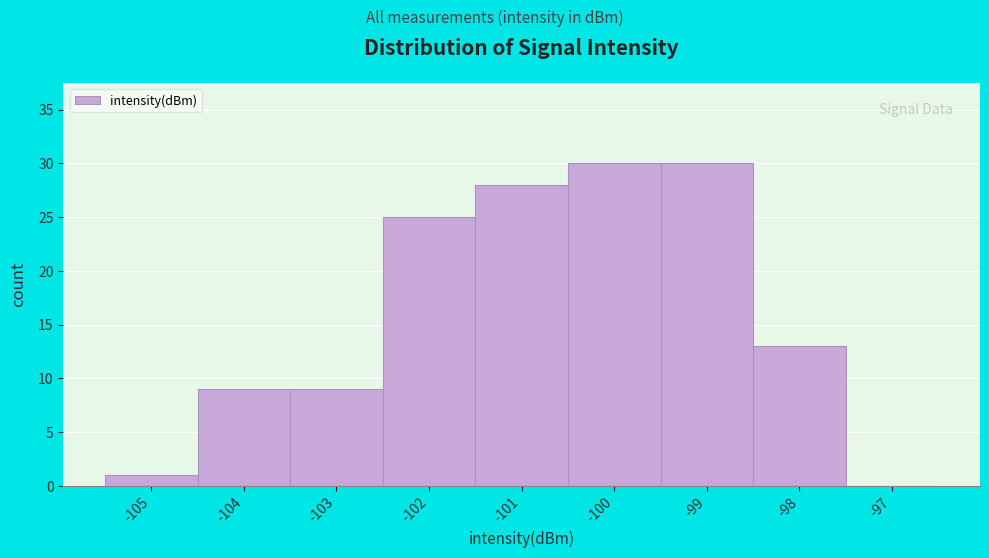

Reading right to left, list all the values displayed in this chart.

-97=0	-98=13	-99=30	-100=30	-101=28	-102=25	-103=9	-104=9	-105=1